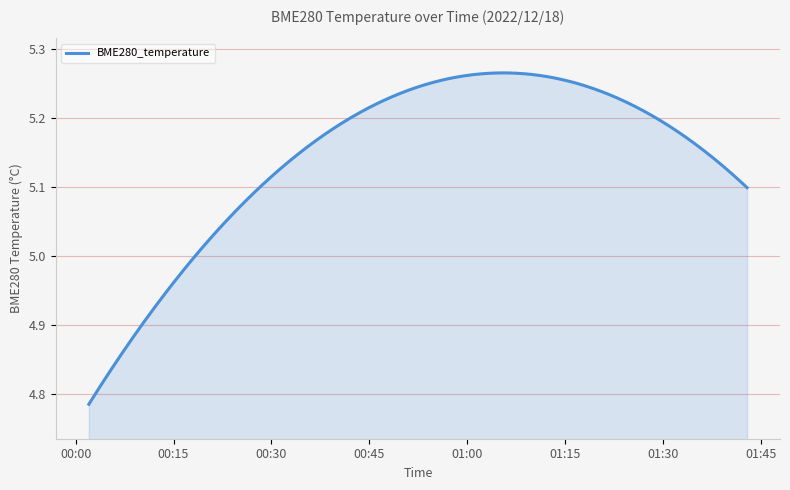

What is the difference between the maximum and second lowest values?

0.5